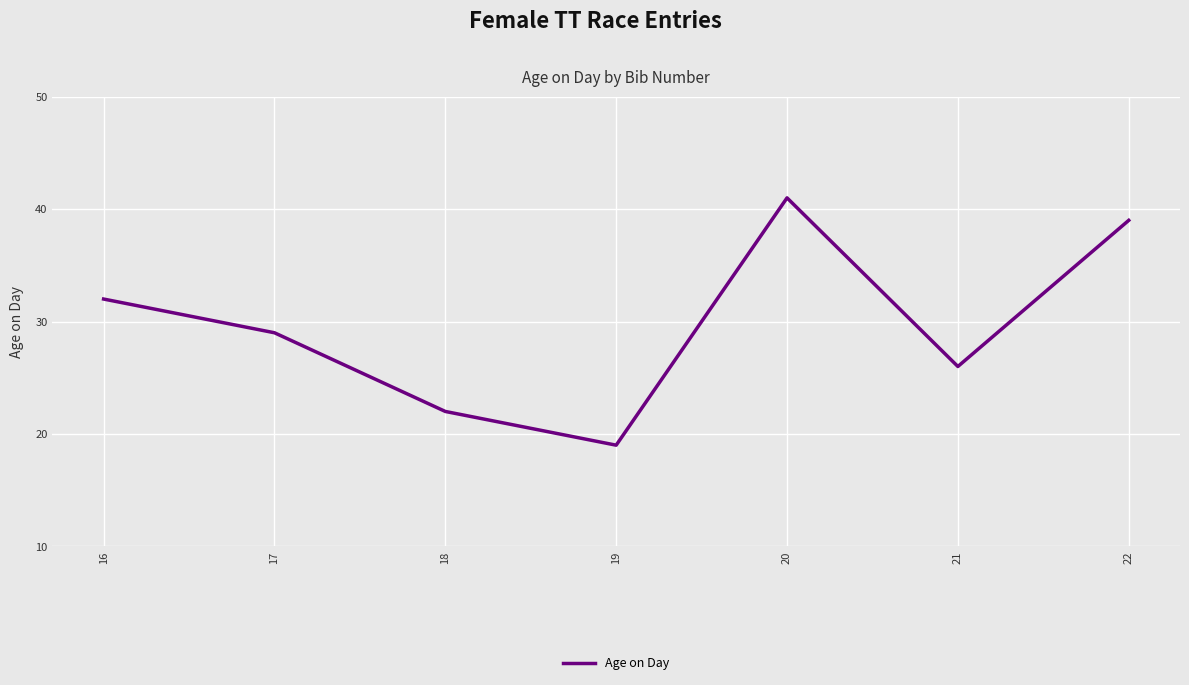

Reading left to right, what are all the values shown in this chart?

32	29	22	19	41	26	39